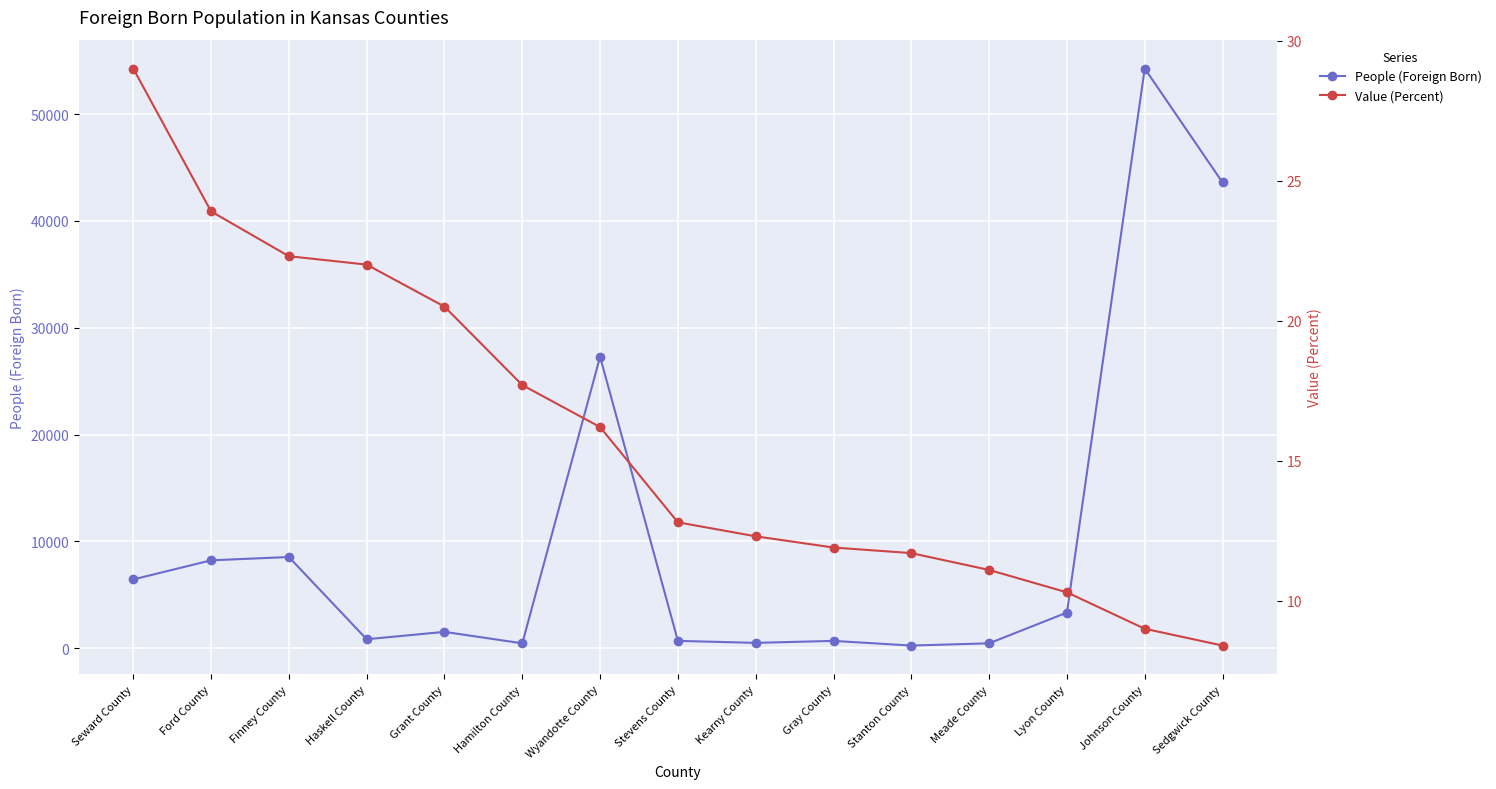

In People (Foreign Born), how many points are higher than both neighbors (excluding endpoints)?

5